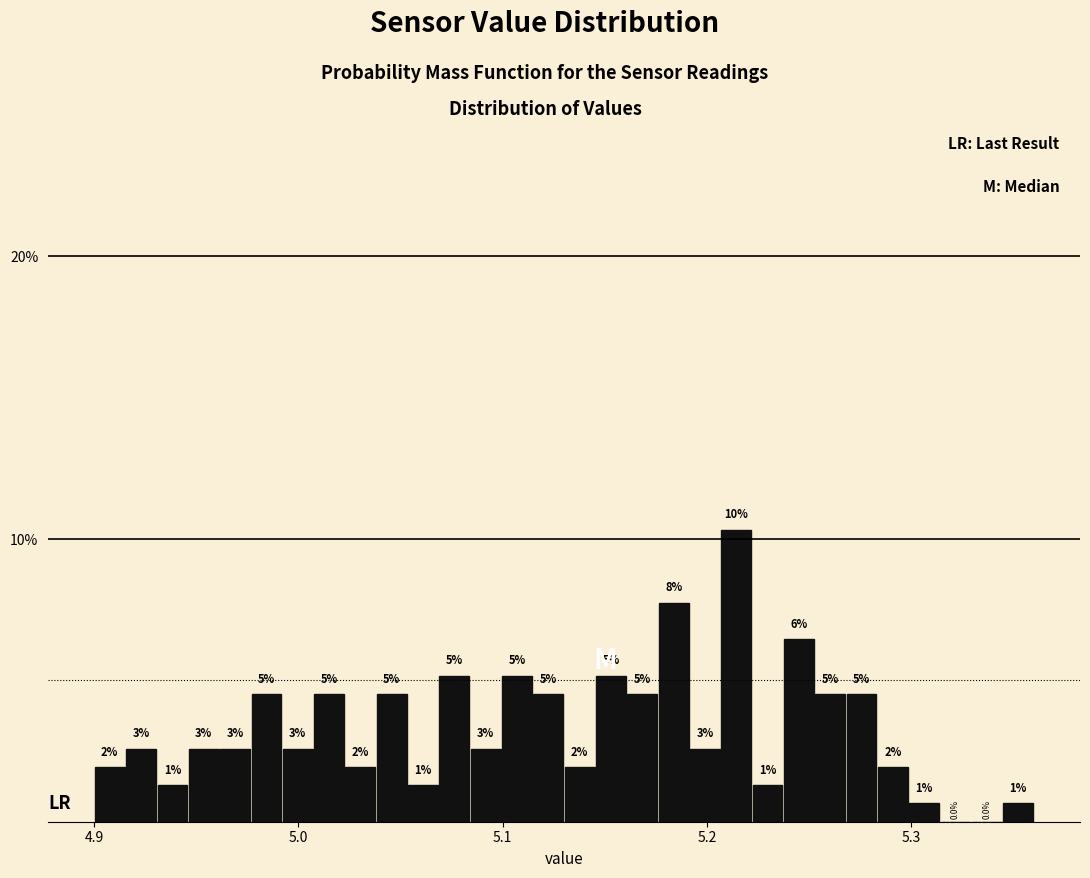

Around what value on the x-axis is the tallest bar? Give the approximate position of its centre, as read against the axis.

5.21